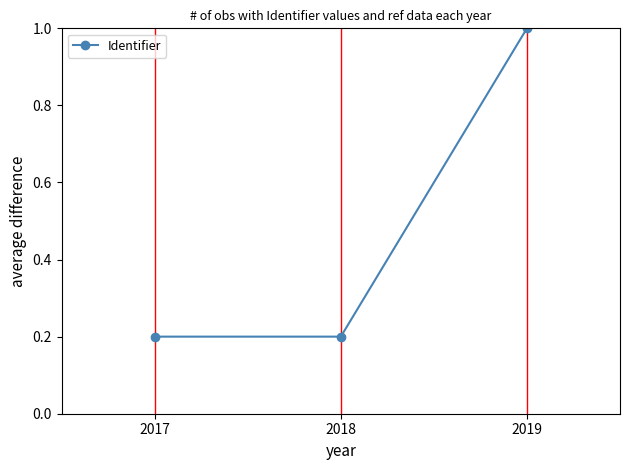

Reading right to left, transcribe all the data shown in this chart.

2019=1.0	2018=0.2	2017=0.2